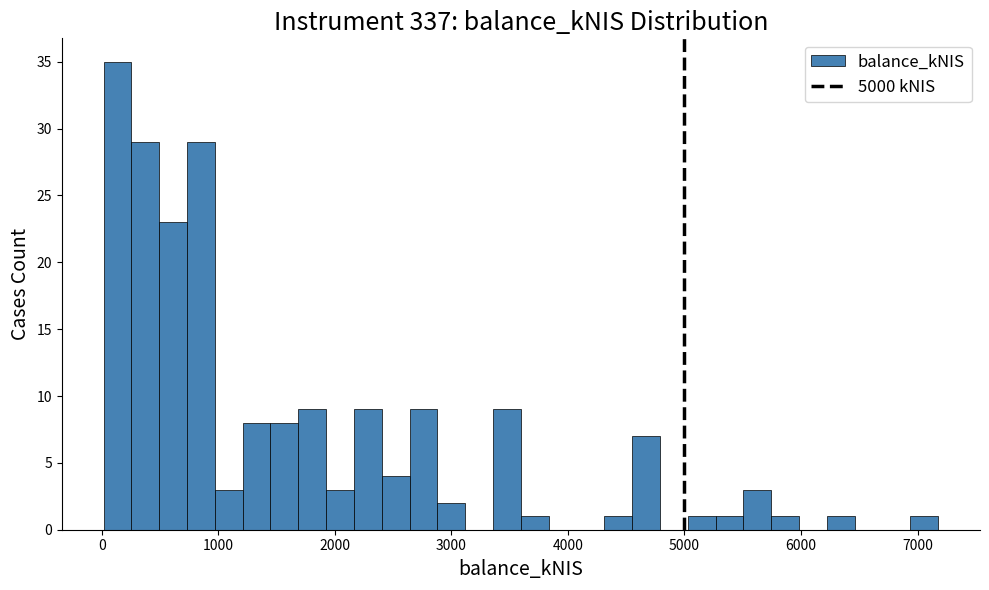

Around what value on the x-axis is the tallest bar? Give the approximate position of its centre, as read against the axis.

100